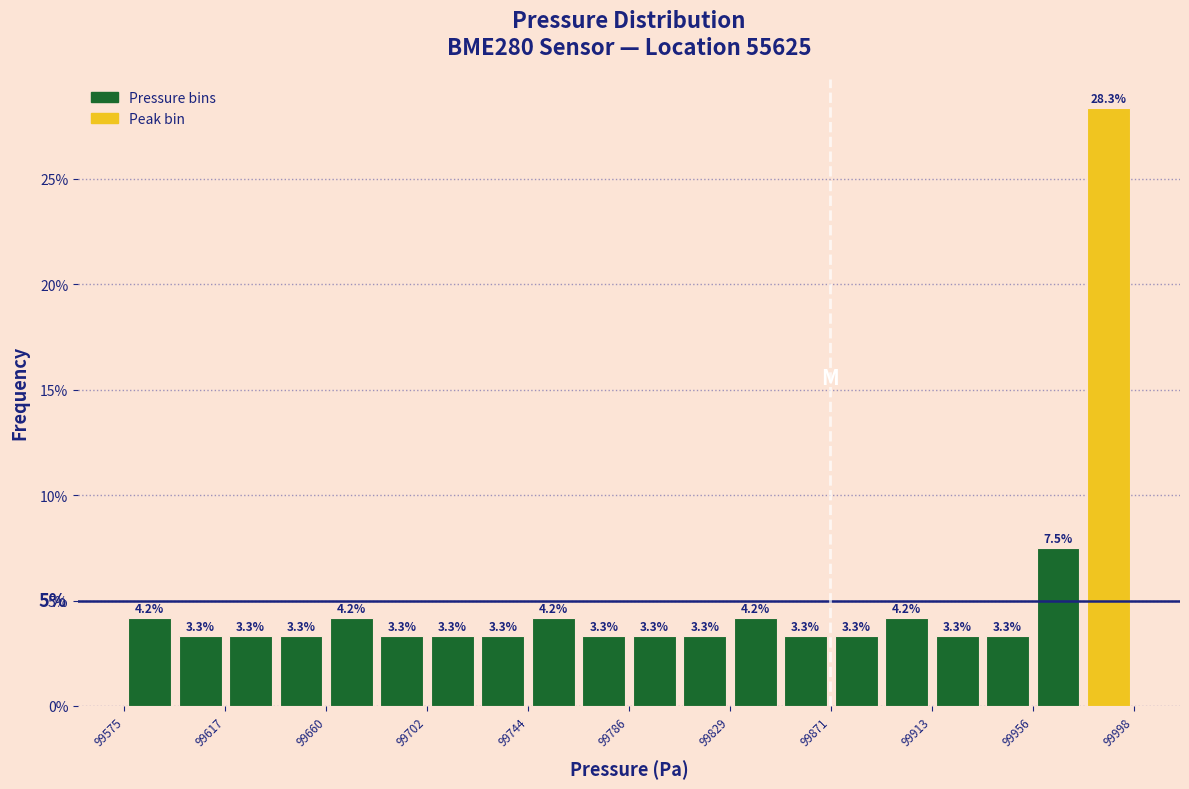

Reading left to right, transcribe this chart: for each bar, give the range it covers on the x-axis and its height. The bar edges are not printed on the chart, so give them approximately, as read against the axis.

99575 to 99595: 4.2
99595 to 99615: 3.3
99615 to 99640: 3.3
99640 to 99660: 3.3
99660 to 99680: 4.2
99680 to 99700: 3.3
99700 to 99725: 3.3
99725 to 99745: 3.3
99745 to 99765: 4.2
99765 to 99785: 3.3
99785 to 99810: 3.3
99810 to 99830: 3.3
99830 to 99850: 4.2
99850 to 99870: 3.3
99870 to 99890: 3.3
99890 to 99915: 4.2
99915 to 99935: 3.3
99935 to 99955: 3.3
99955 to 99975: 7.5
99975 to 100000: 28.3